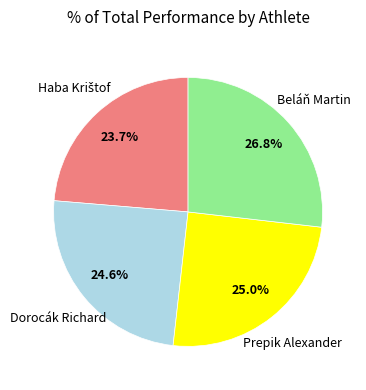

Is there any slice that represents more than half of the pie?

No